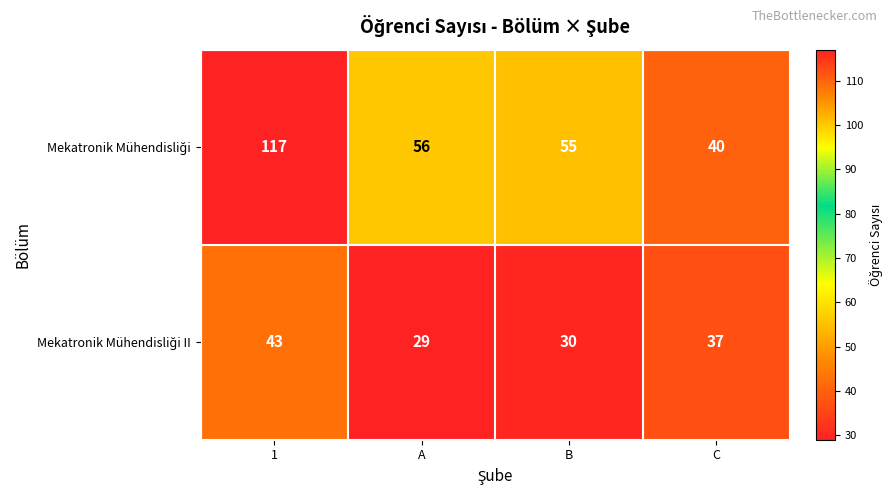

What is the spread (max minus min) of values at B?

25